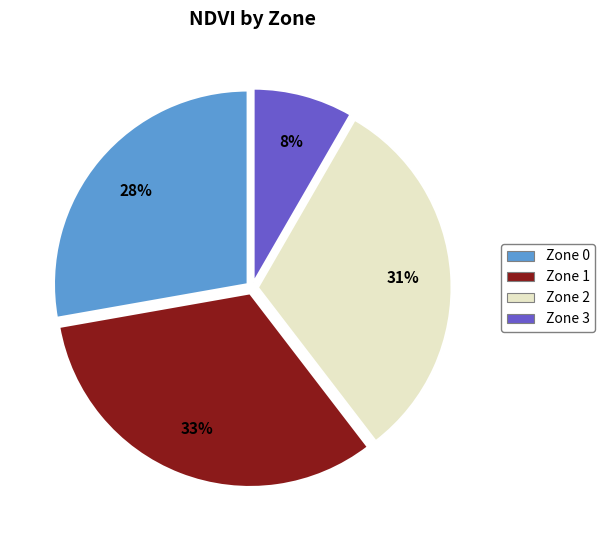

How many segments does this pie chart have?

4